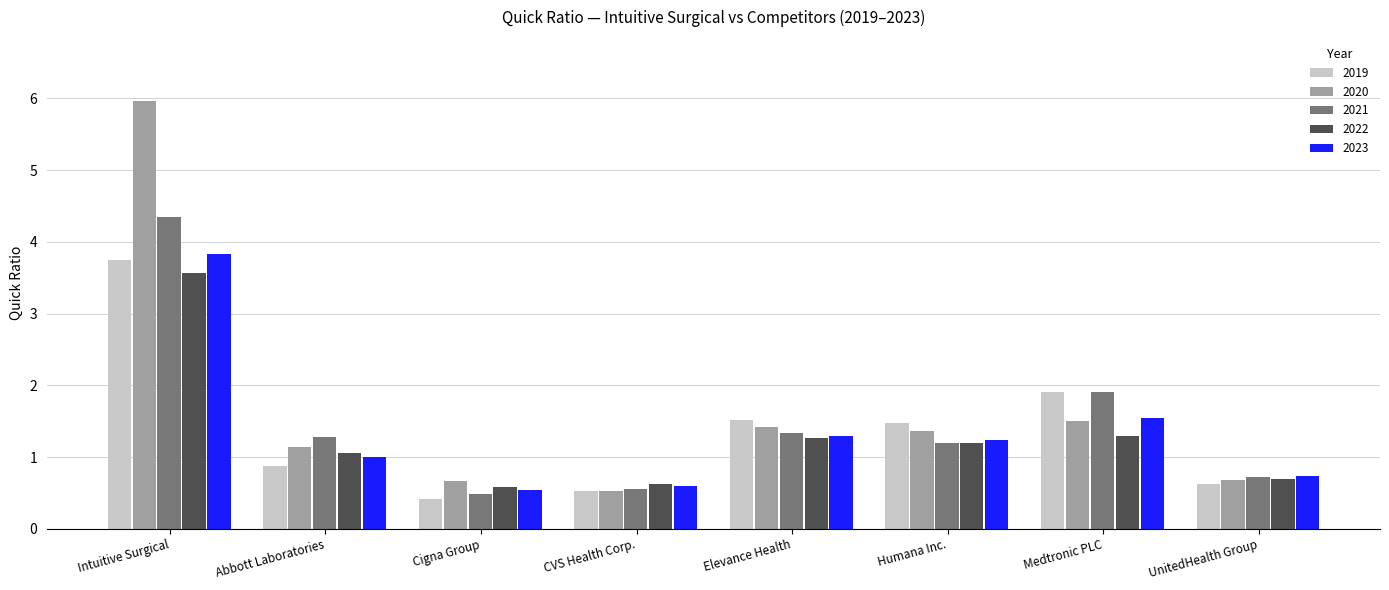

What is the value of the 2022 bar at the 4th from the left?

0.6